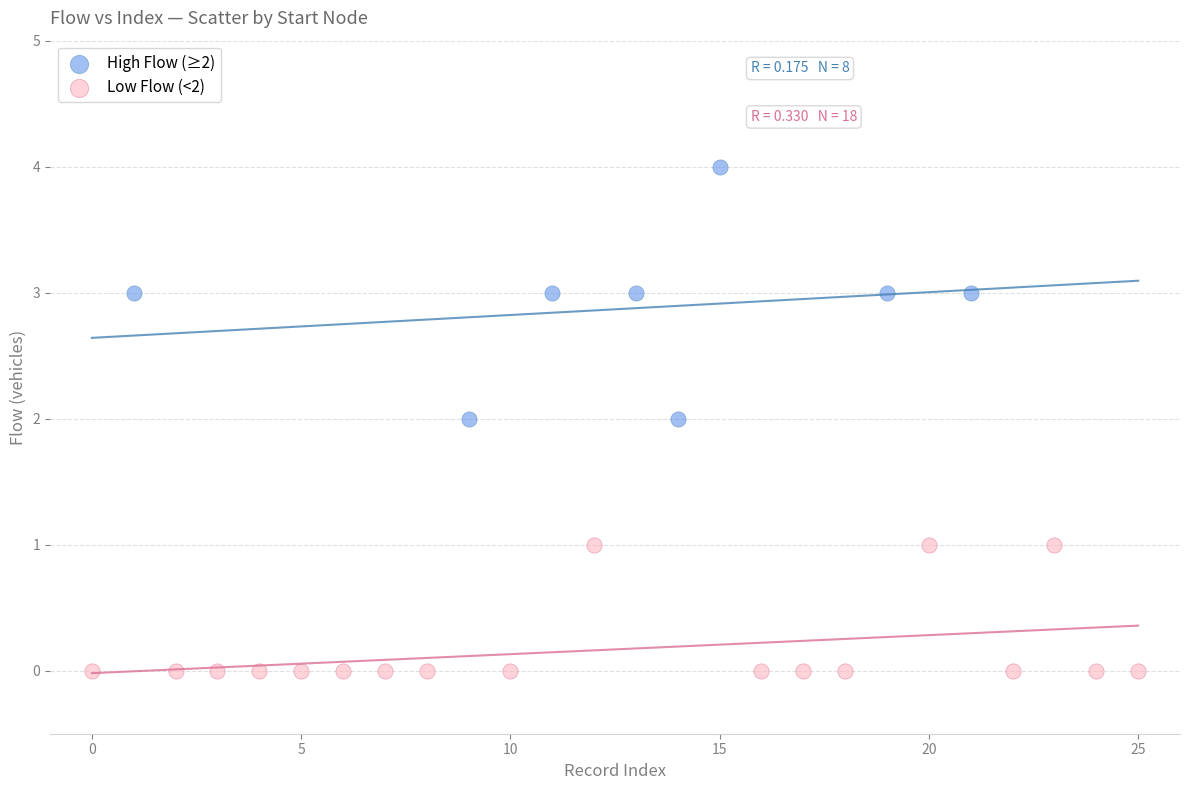

Which series contains the lowest Y value?

Low Flow (<2)